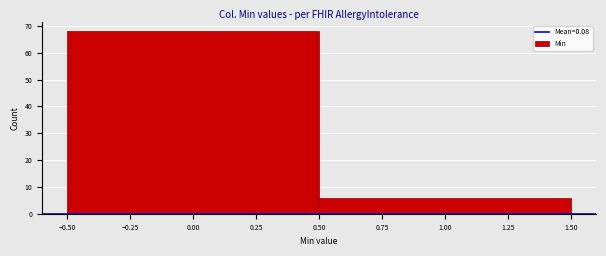

Reading left to right, transcribe this chart: for each bar, give the range it covers on the x-axis and its height. The values are not printed on the chart, so give them approximately, as read against the axis.

-0.50 to 0.50: 68
0.50 to 1.50: 6